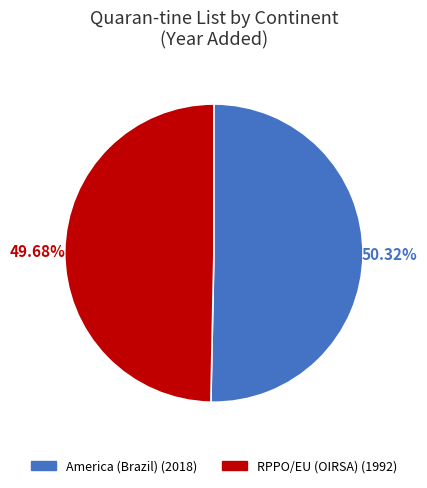

The RPPO/EU (OIRSA) slice represents 64% of the pie. True or false?

False